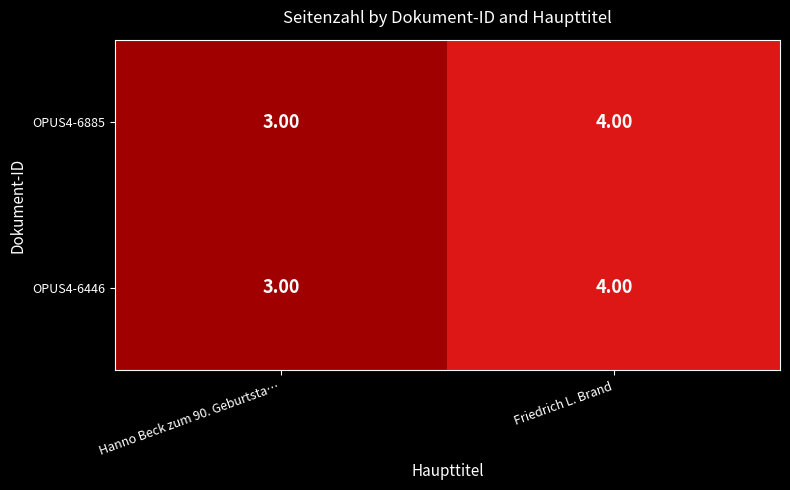

Rank the categories by OPUS4-6446 value from highest to lowest.

Friedrich L. Brand, Hanno Beck zum 90. Geburtsta…